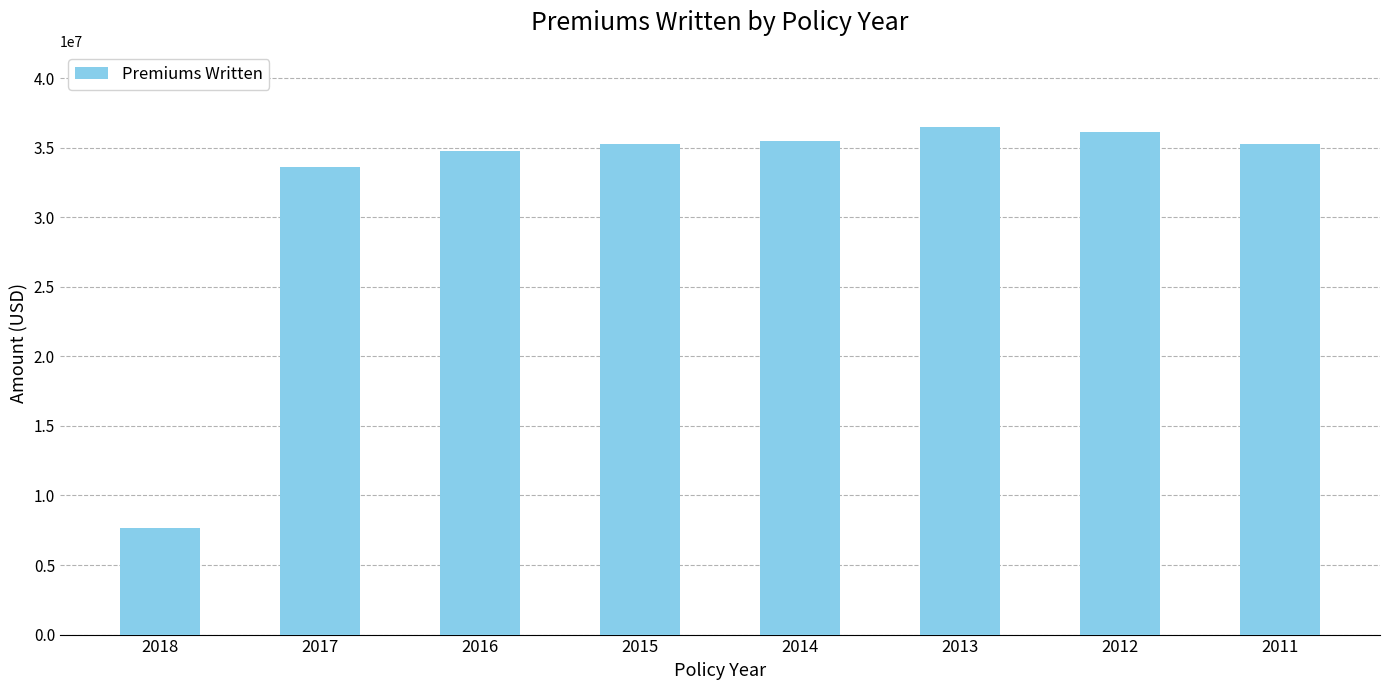

How many bars are there in total?

8